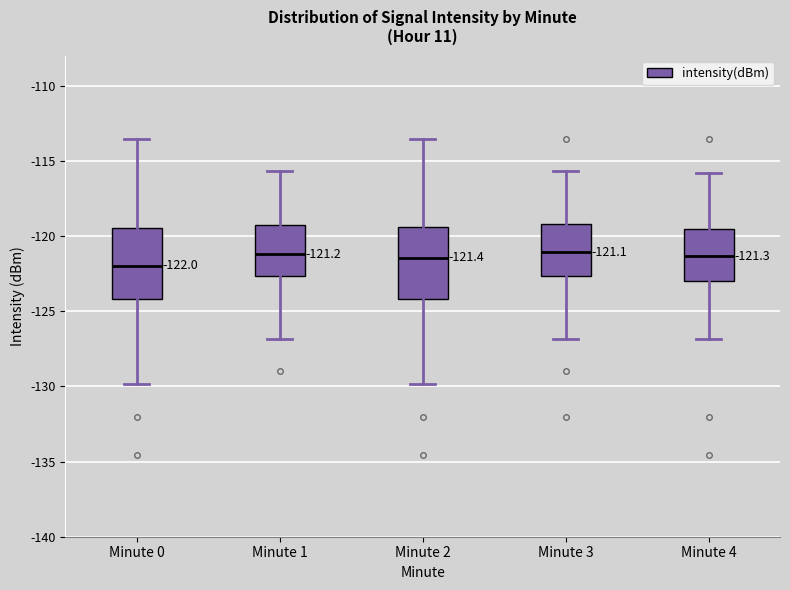

Which box has the lowest median line?

Minute 0